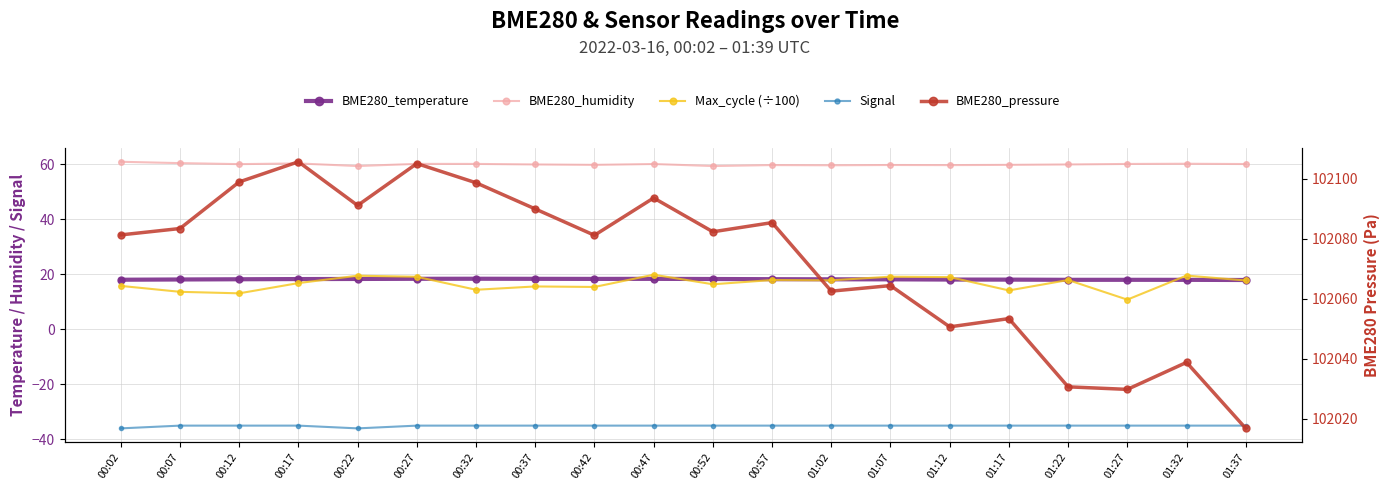

Which series has the largest total across all categories?

BME280_pressure